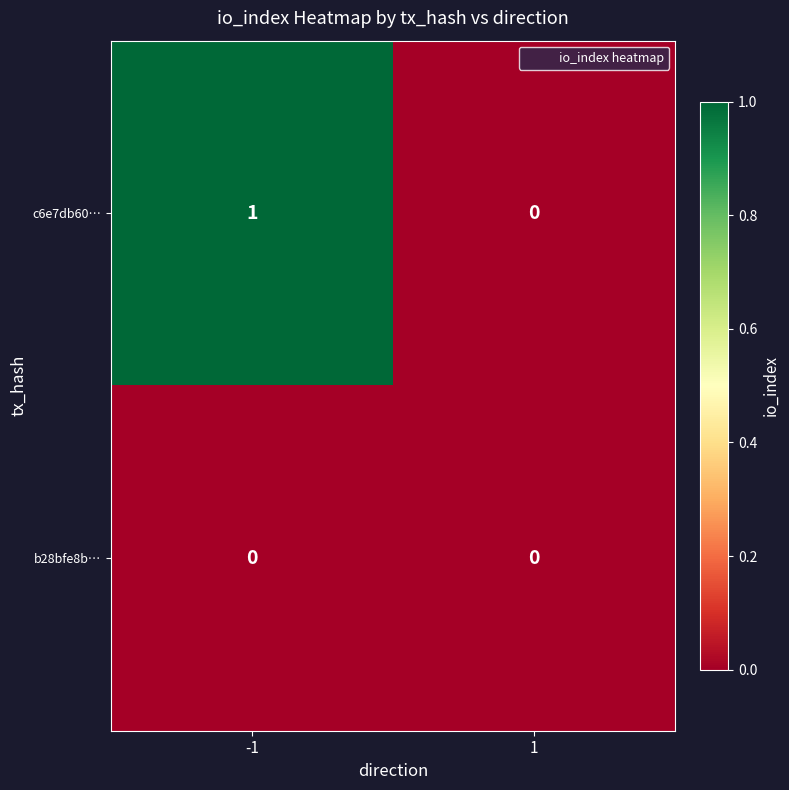

Count the number of categories in the chart.

2